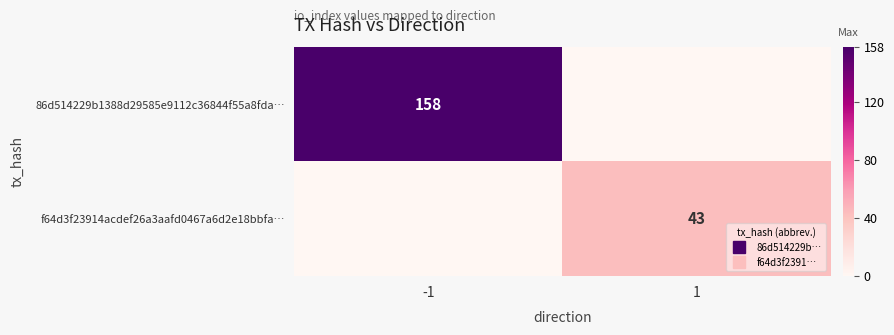

At which category is the sum across all series the highest?

-1